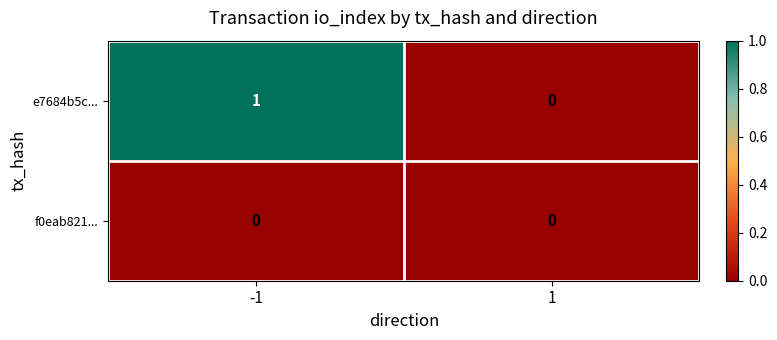

Which series has the largest total across all categories?

e7684b5c...